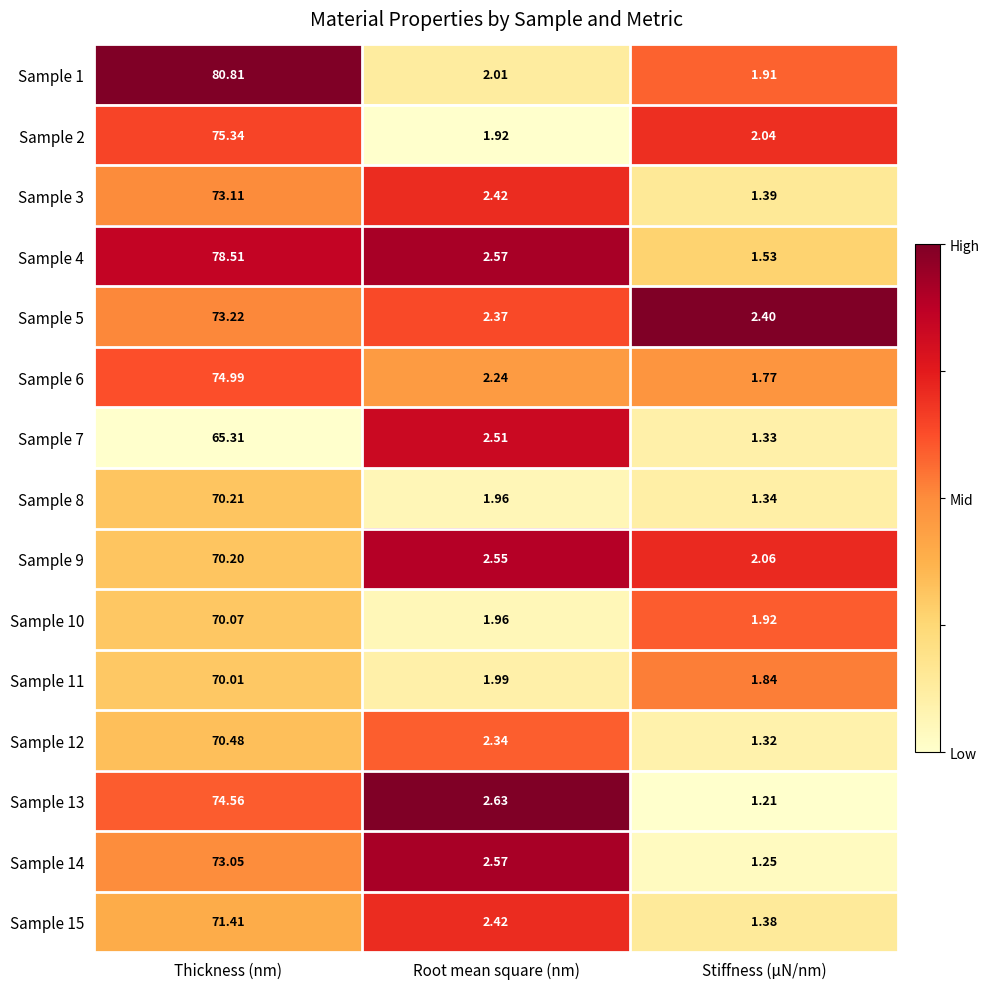

At which category does the chart reach its peak across all series?

Thickness (nm)